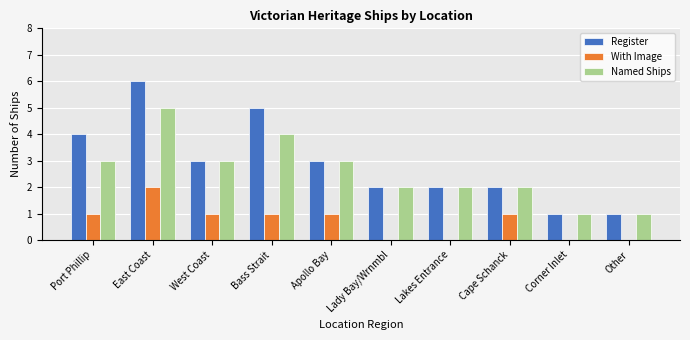

What is the maximum value shown in the chart?

6